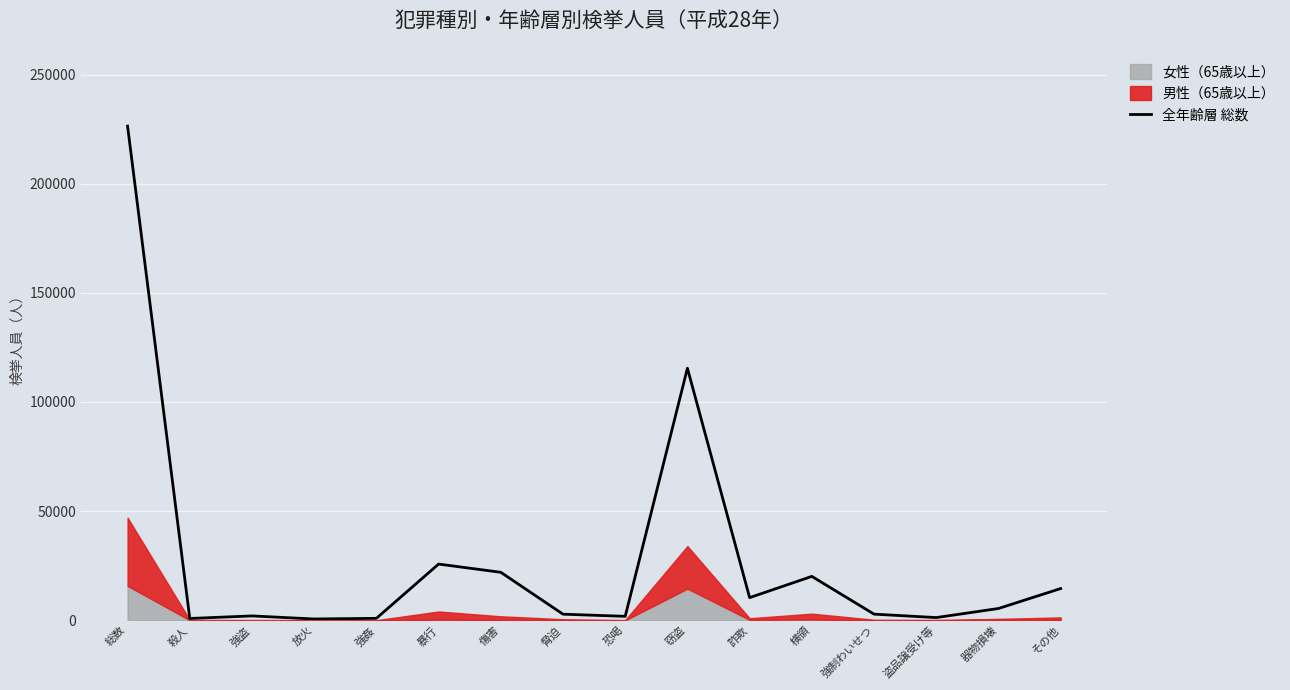

The value at 強姦 is 1546. True or false?

False